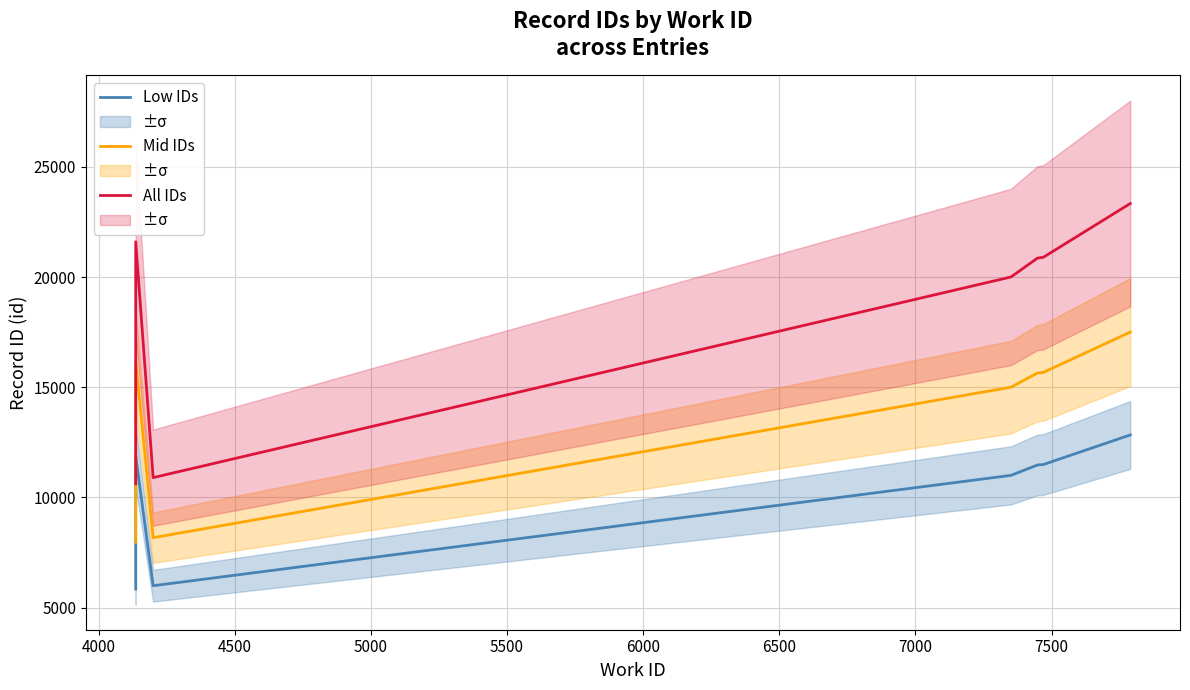

How many distinct data groups are displayed?

3